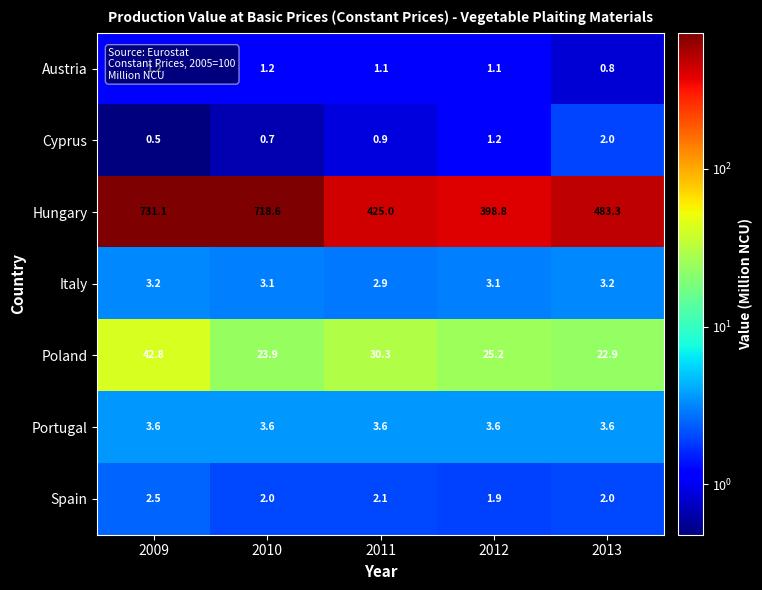

At which category does the chart reach its peak across all series?

2009